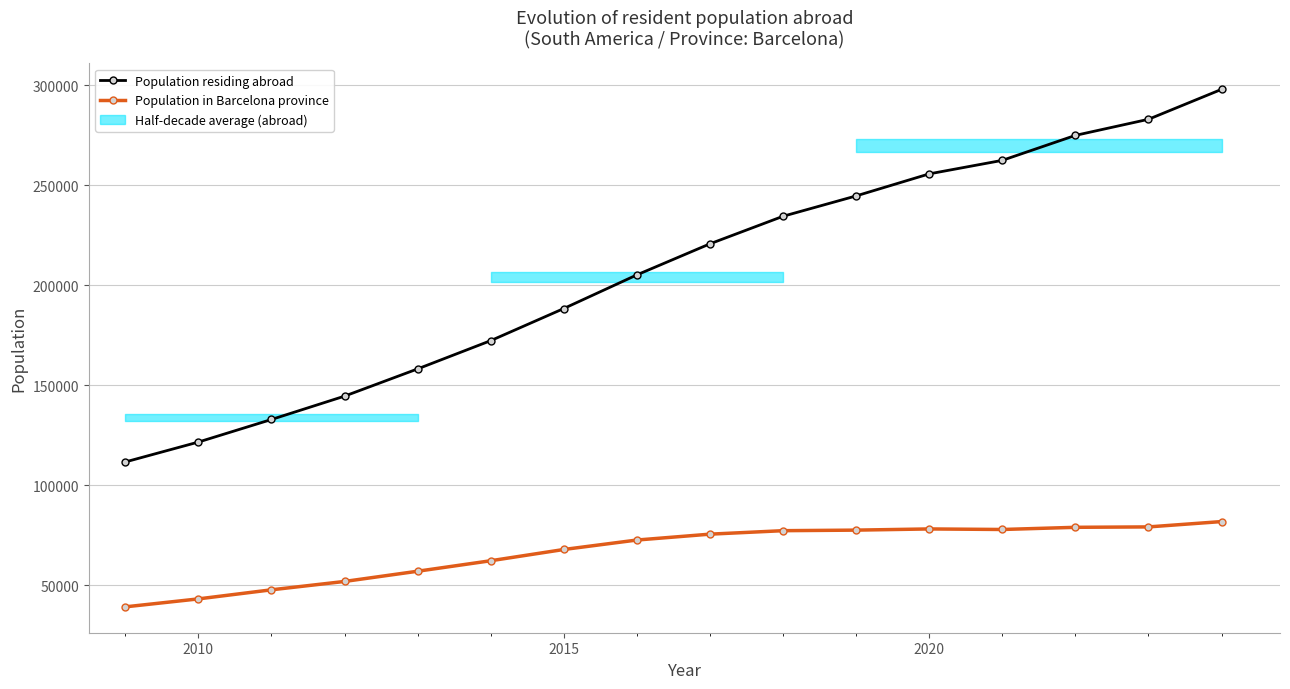

How many values in the Population in Barcelona province series exceed 75562?

7